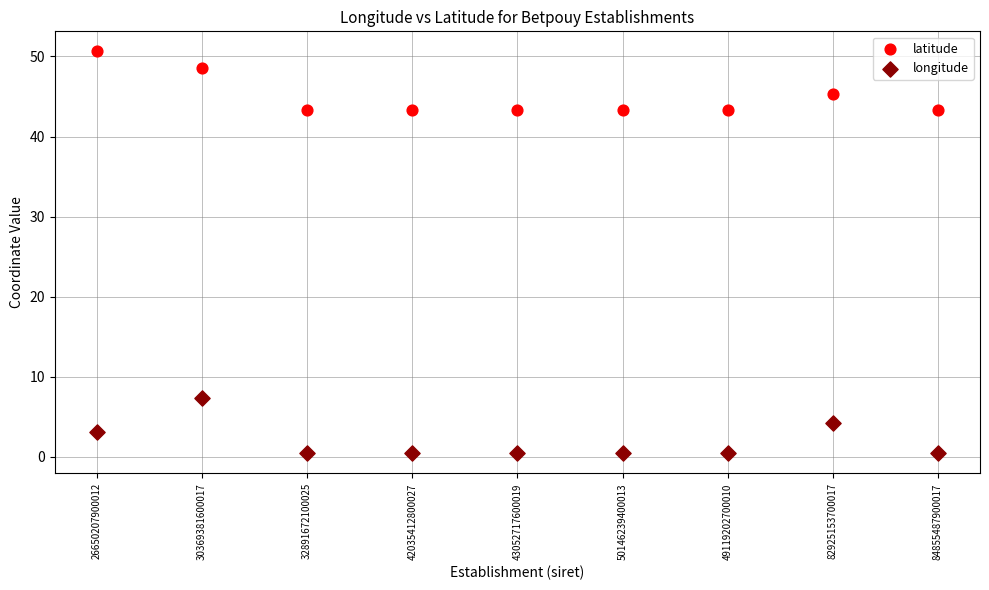

What are all the series names shown in the legend?

latitude, longitude